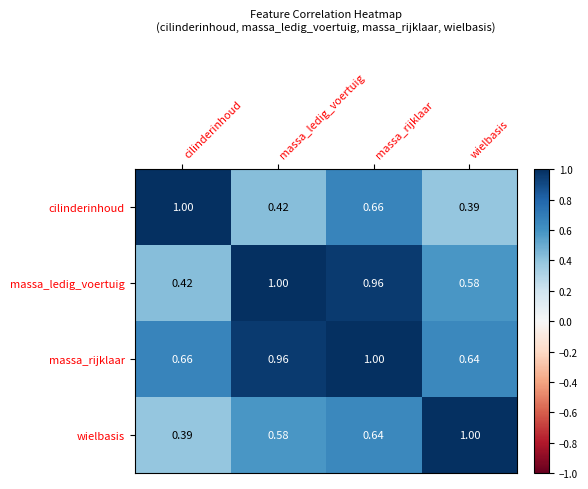

Which category has the highest value in the wielbasis series?

wielbasis